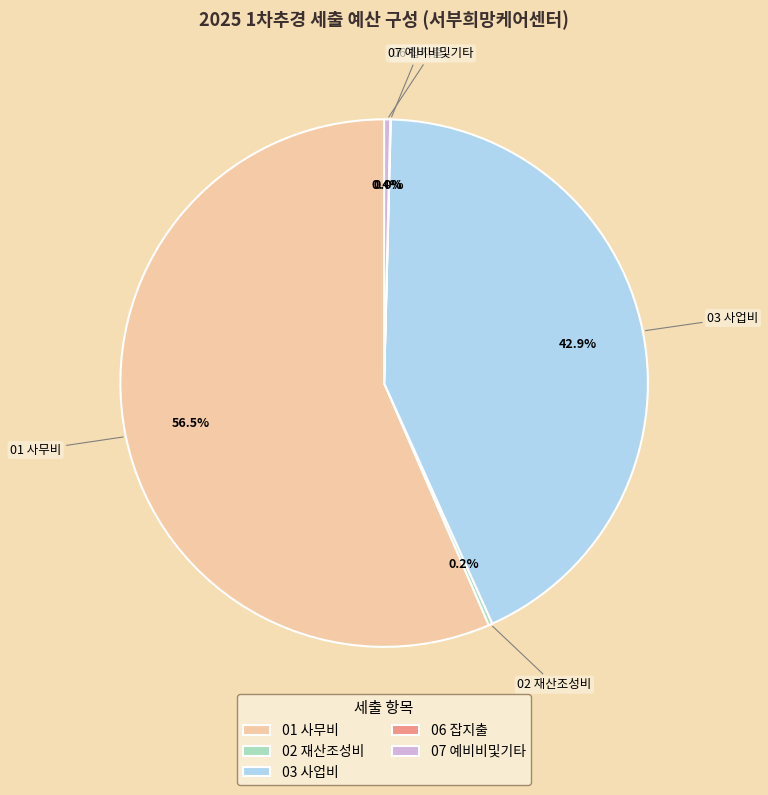

Does 01 사무비 represent more than half of the total?

Yes